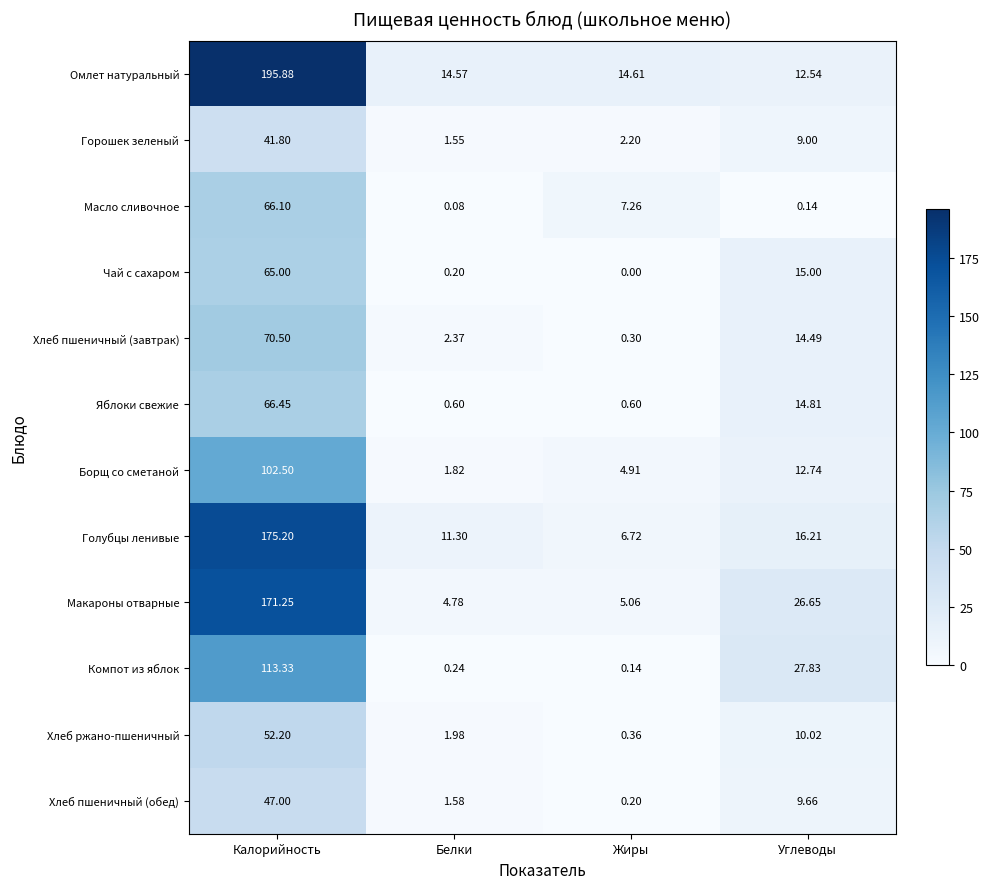

At which category is the sum across all series the highest?

Калорийность